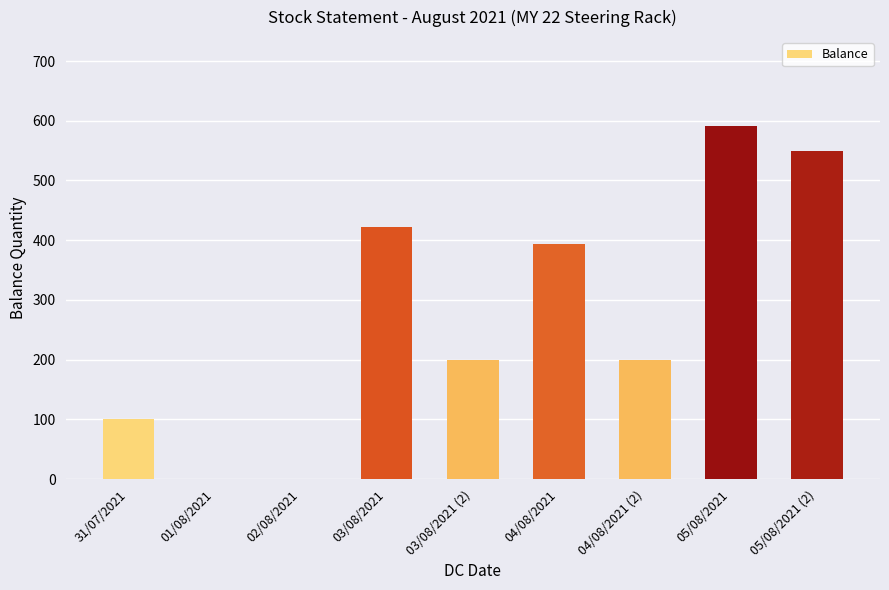

What is the difference between the maximum and minimum values?

592